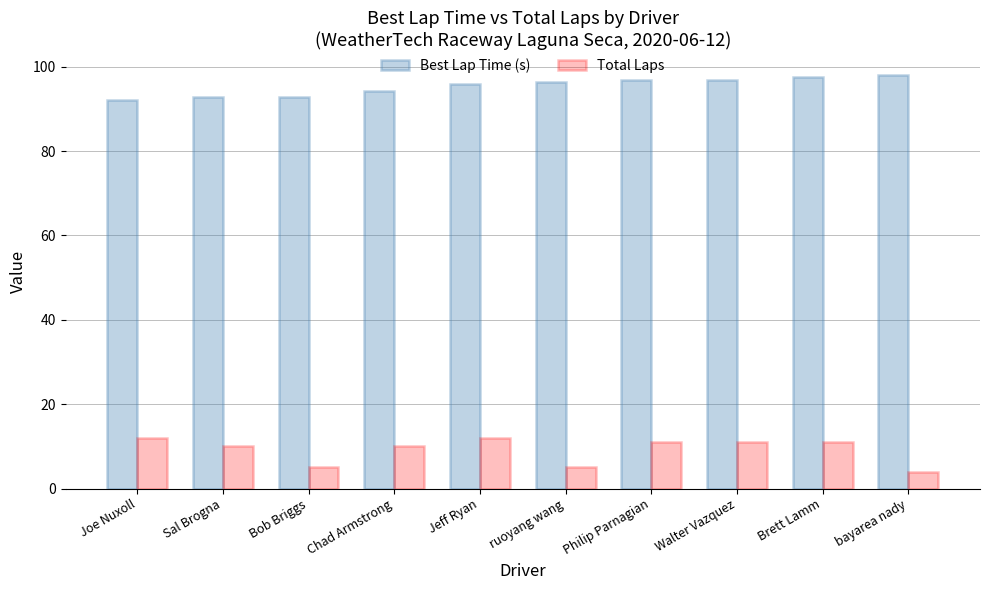

What is the smallest value displayed?

4.0